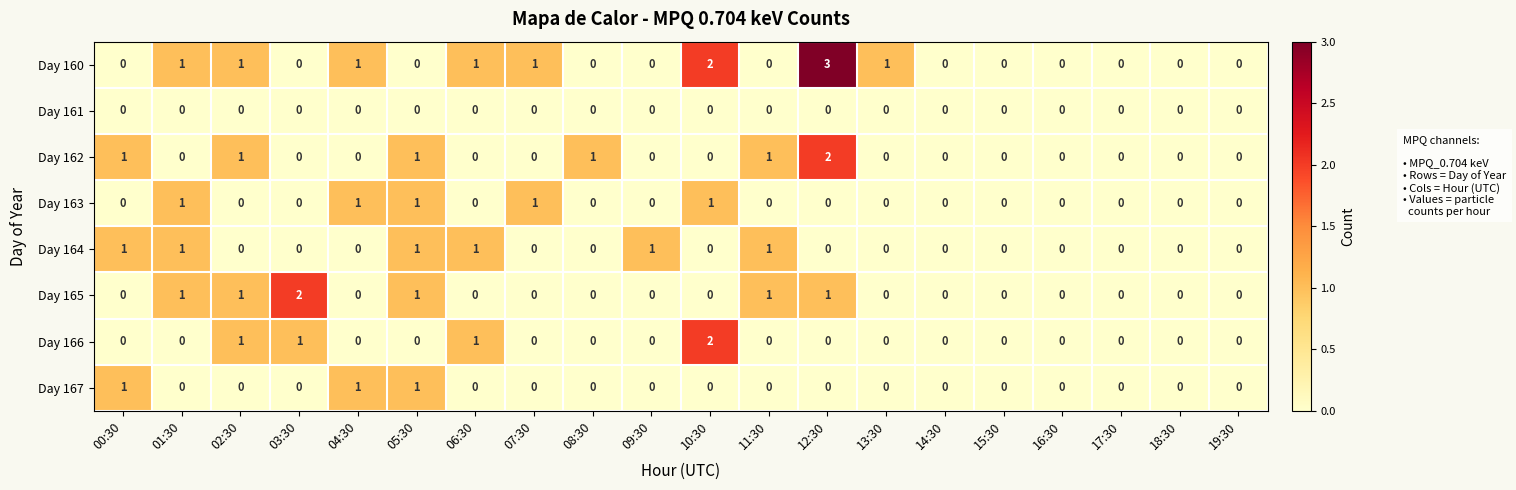

How many Day 160 values are between 0 and 1?

18